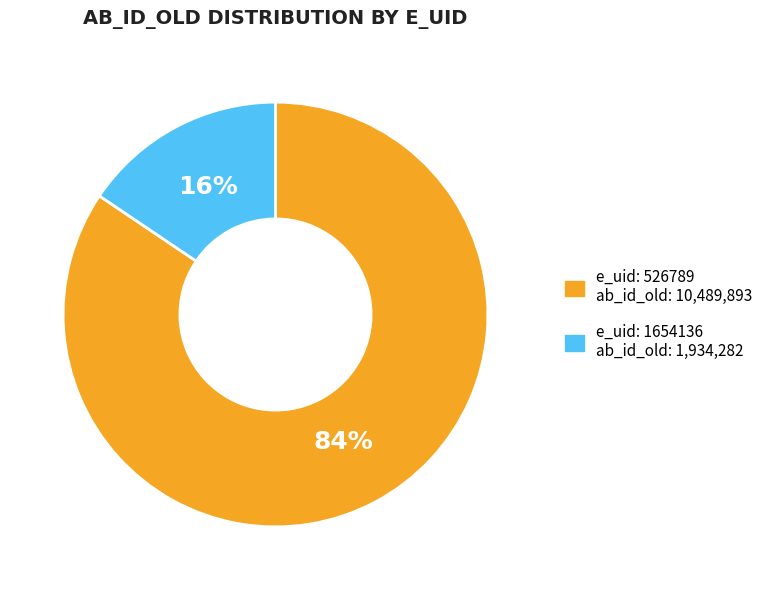

To the nearest percent, what is the combined percentage of e_uid: 1654136 ab_id_old: 1,934,282 and e_uid: 526789 ab_id_old: 10,489,893?

100%